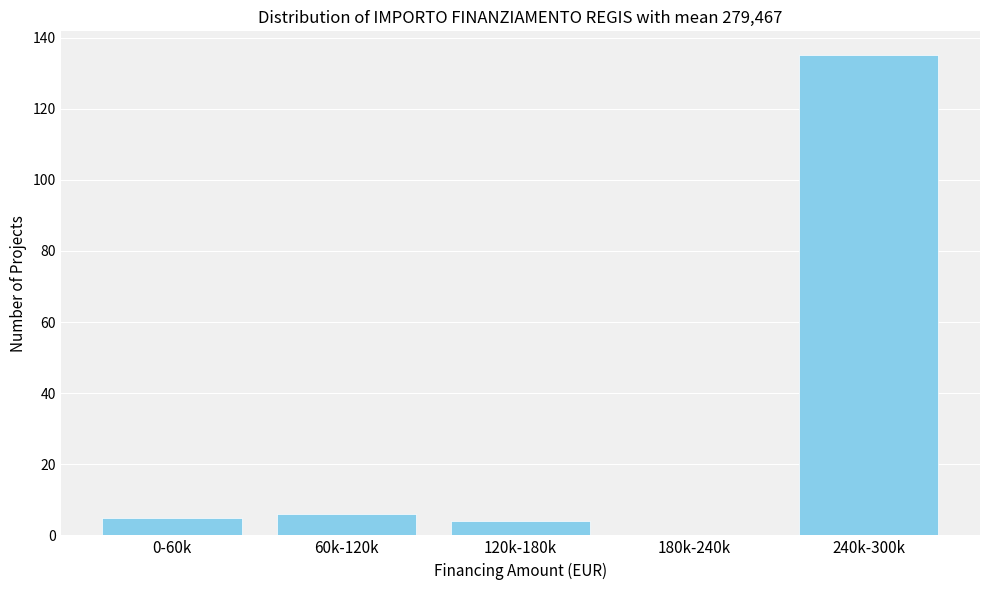

Reading left to right, extract all data points from this chart.

0-60k=5	60k-120k=6	120k-180k=4	180k-240k=0	240k-300k=135